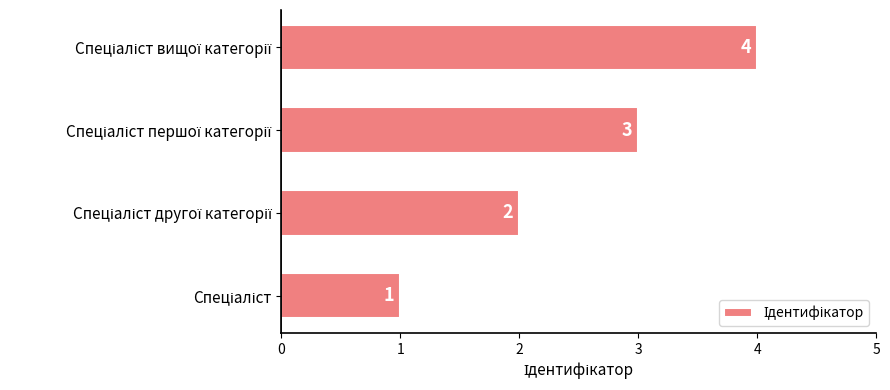

How many values are between 2 and 4?

3